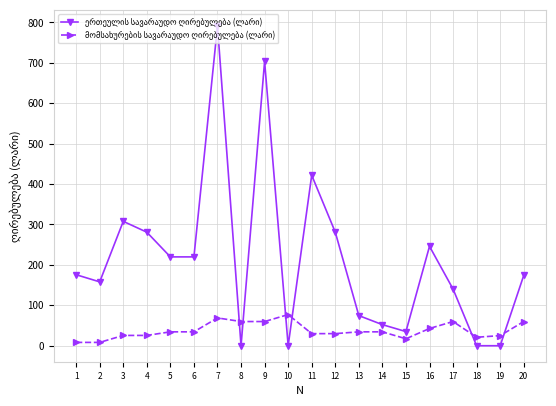

Which label corresponds to the largest value in the chart?

7